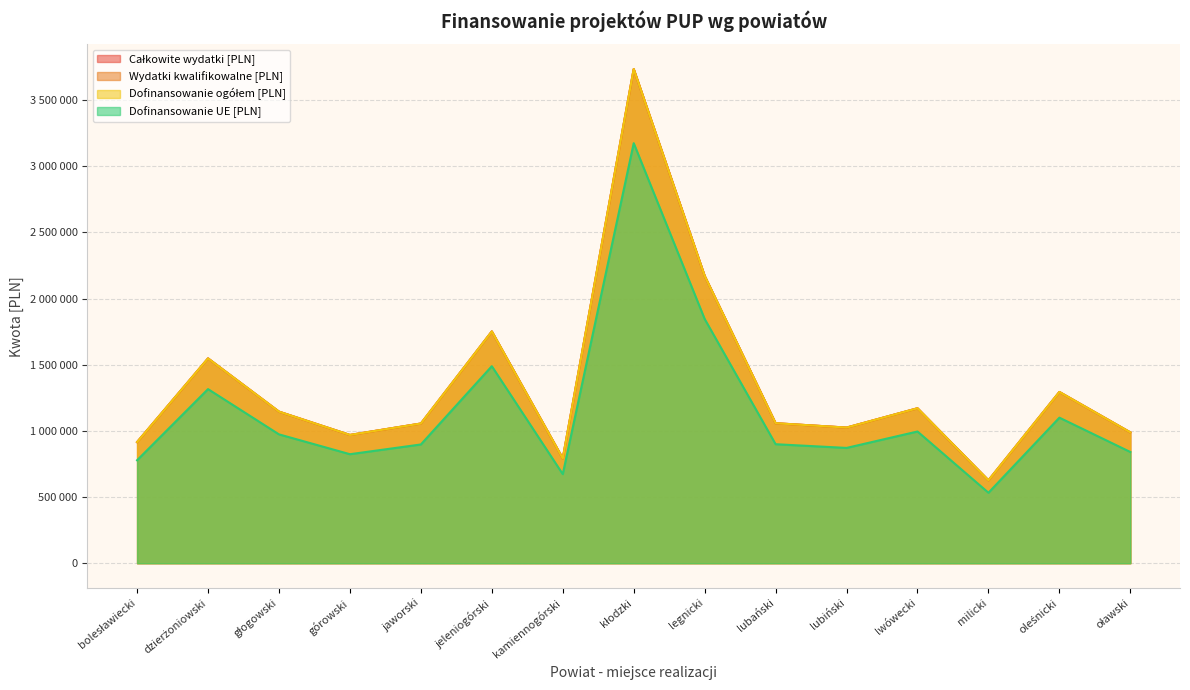

What is the highest value of the Dofinansowanie UE [PLN] series?

3173900